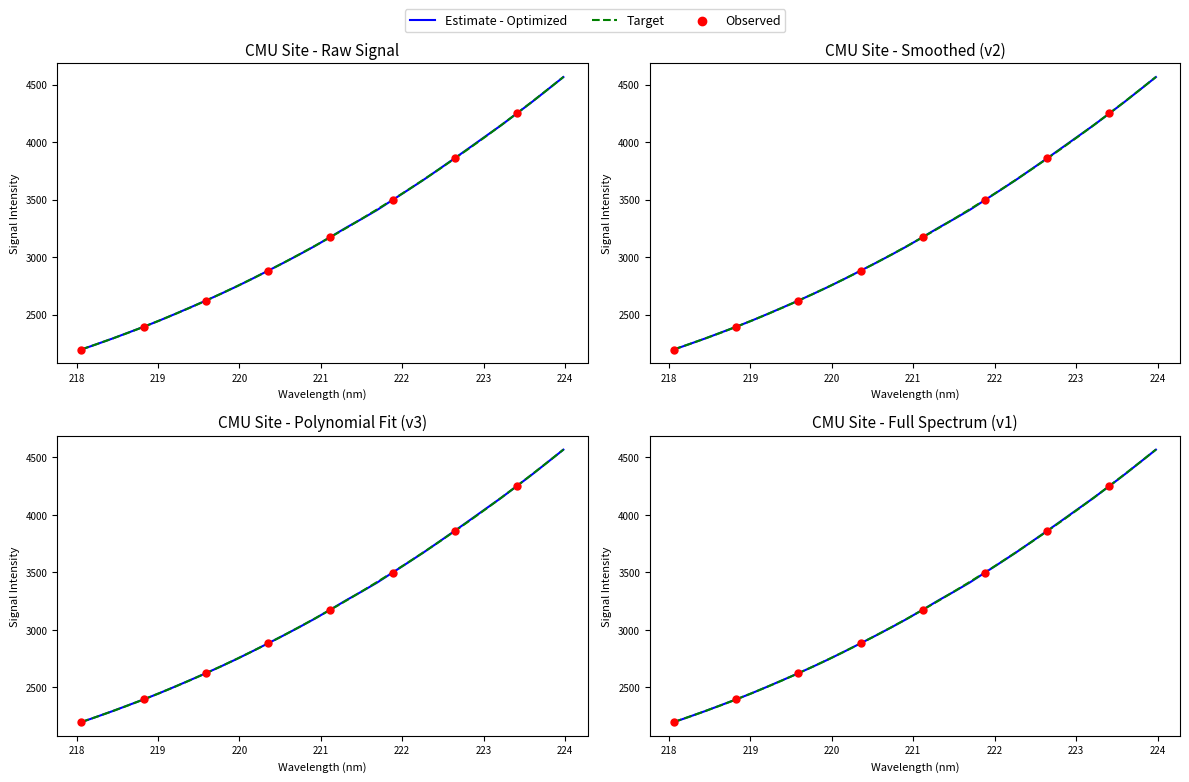

Approximately how many times larger is the value at 222.4538 compared to 222.0721?

1.1